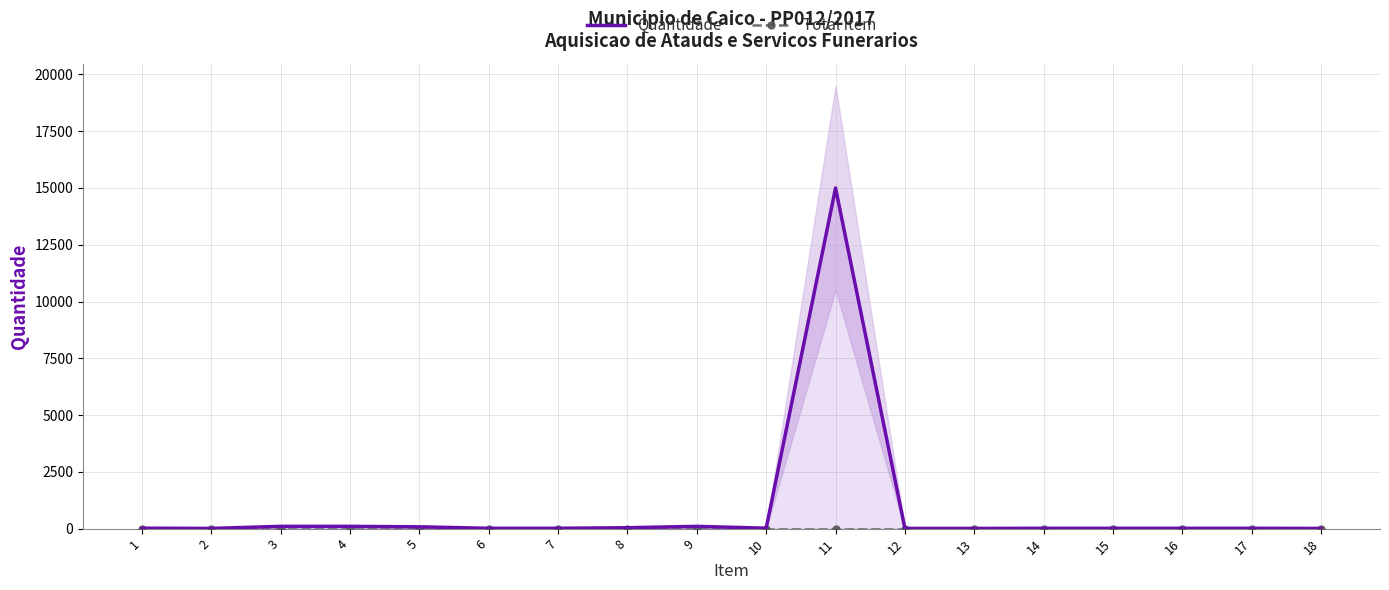

Which series has the largest range (max minus min)?

Quantidade